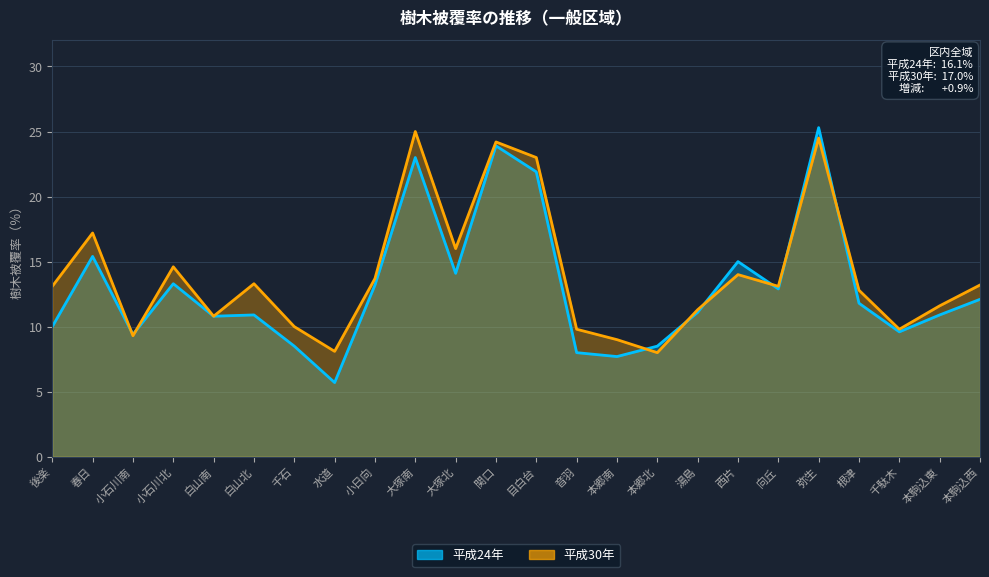

At which category is the sum across all series the highest?

弥生